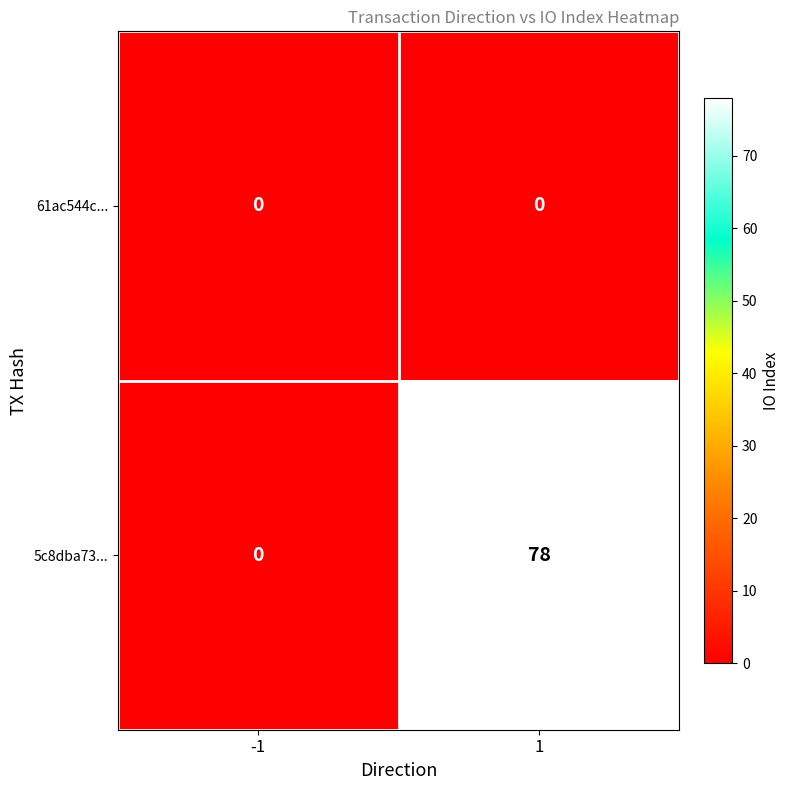

The value of 61ac544c... at 1 is 0. True or false?

True